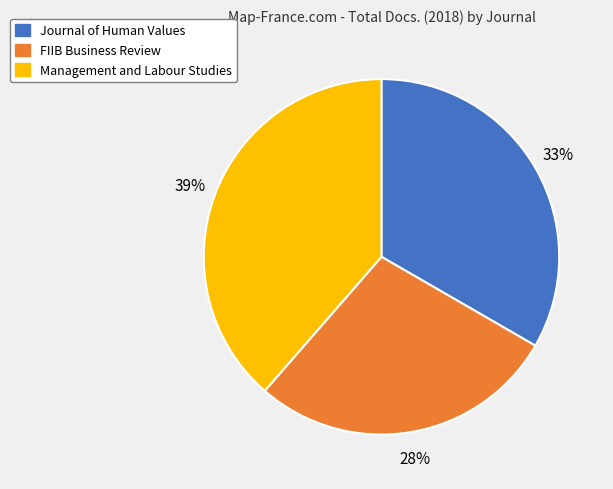

What is the ratio of the value at FIIB Business Review to the value at Management and Labour Studies?

0.7